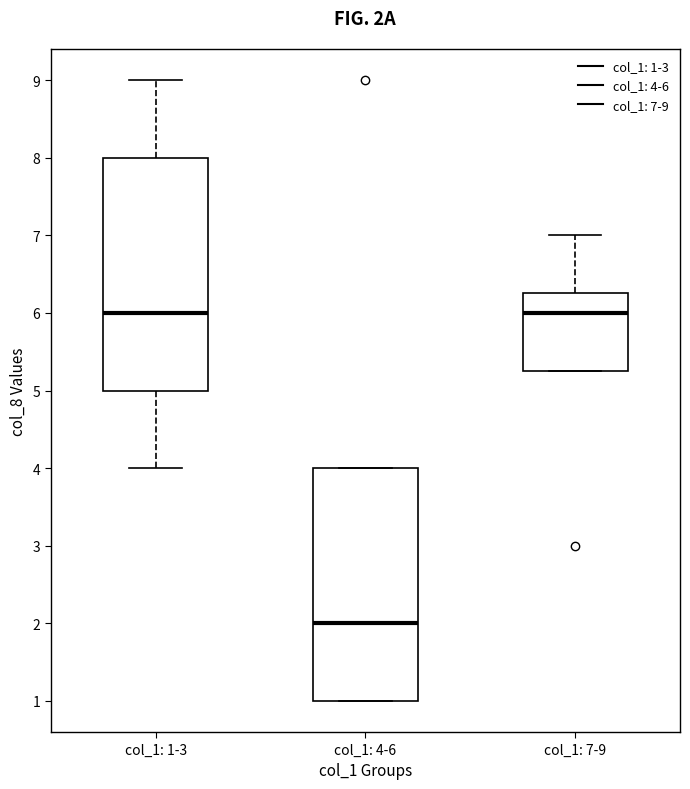

Reading left to right, read every box against the y-axis: the position of its median line, the range the box covers, and the ends of its whiskers. The values are not printed on the chart, so give them approximately, as read against the axis.

col_1: 1-3: median 6.0, box 5.0 to 8.0, whiskers 4.0 to 9.0
col_1: 4-6: median 2.0, box 1.0 to 4.0, whiskers 1.0 to 4.0
col_1: 7-9: median 6.0, box 5.3 to 6.3, whiskers 5.3 to 7.0